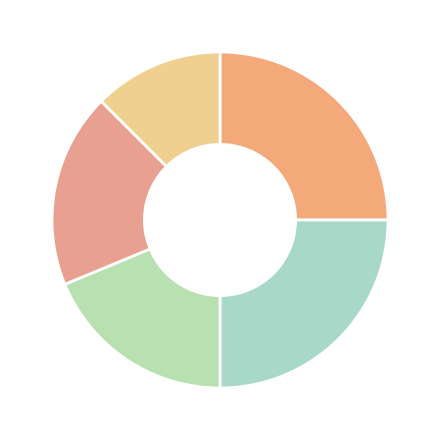

Is there any slice that represents more than half of the pie?

No